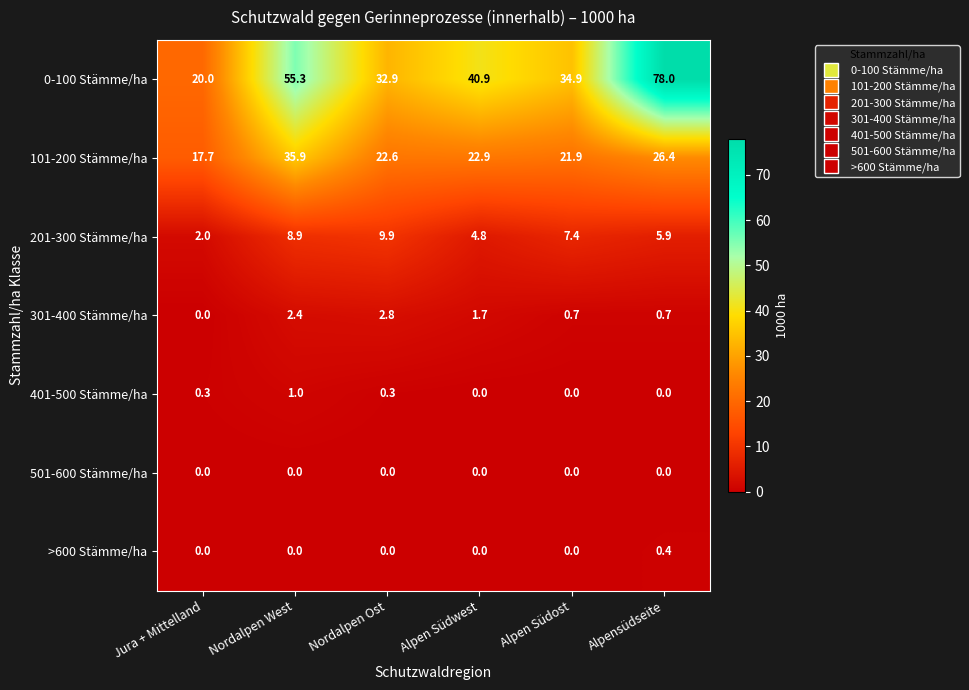

Which series changed the most between Alpen Südost and Alpensüdseite?

0-100 Stämme/ha